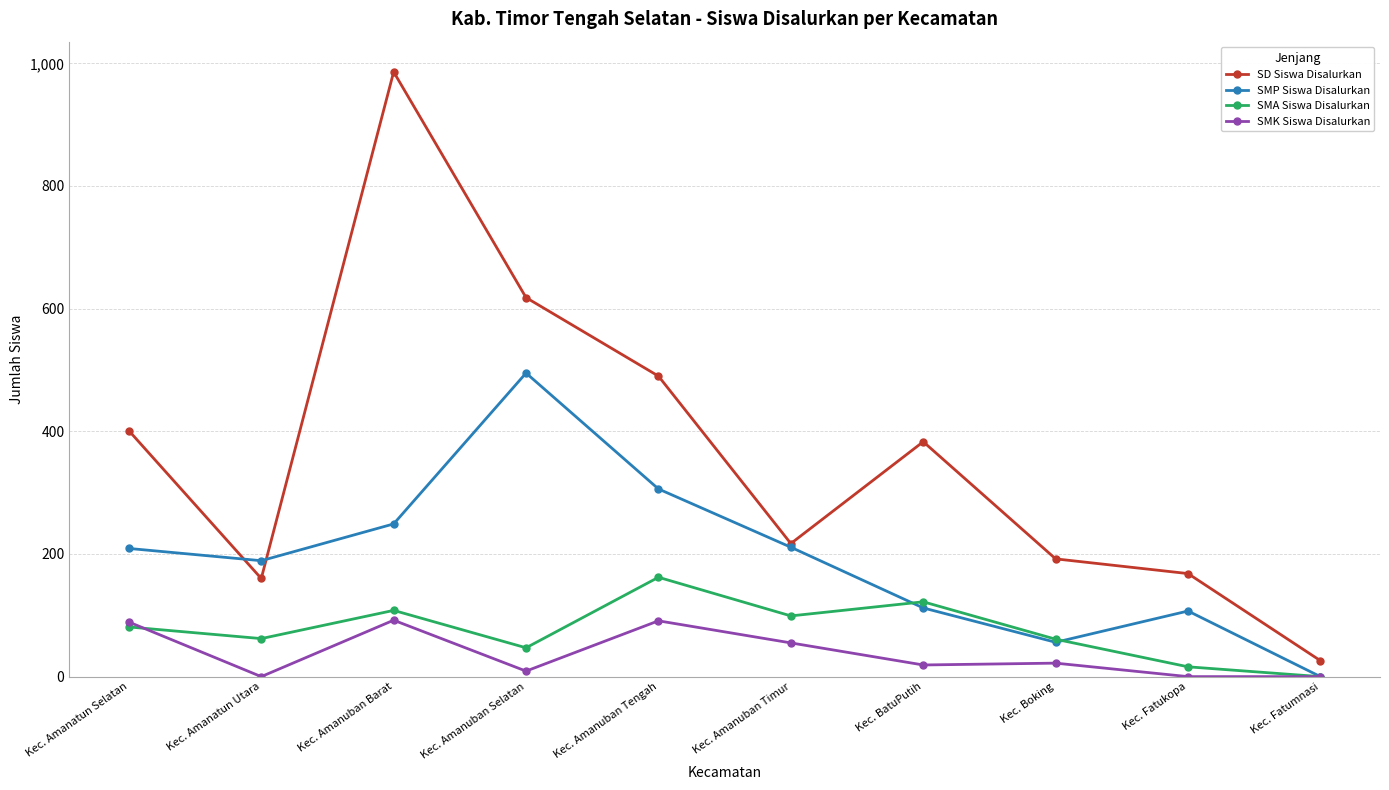

What is the sum of all SMK Siswa Disalurkan values?

377